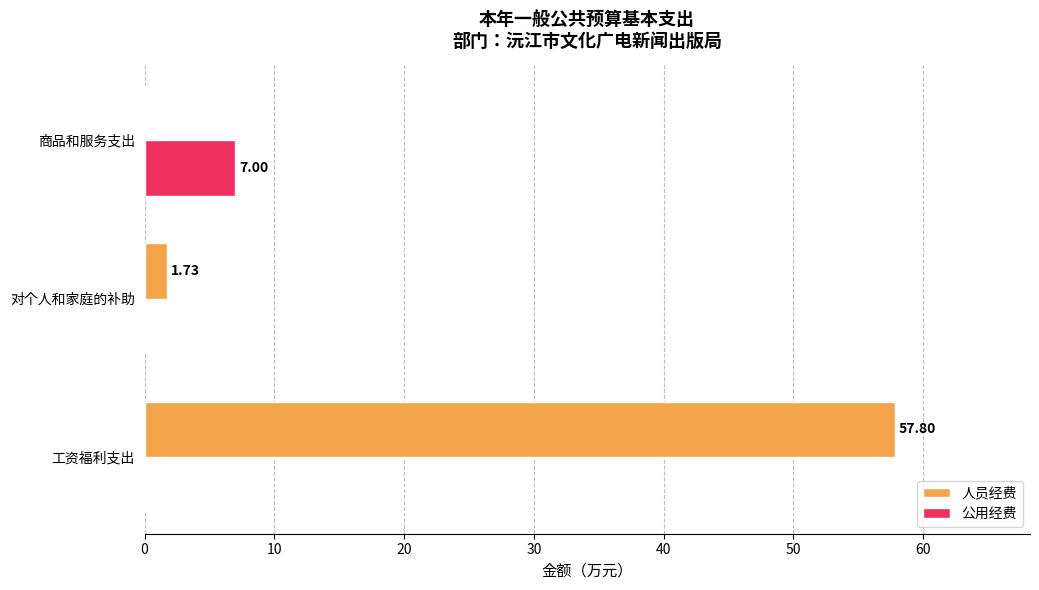

Is the value of 人员经费 at 对个人和家庭的补助 greater than the value of 公用经费 at 工资福利支出?

Yes